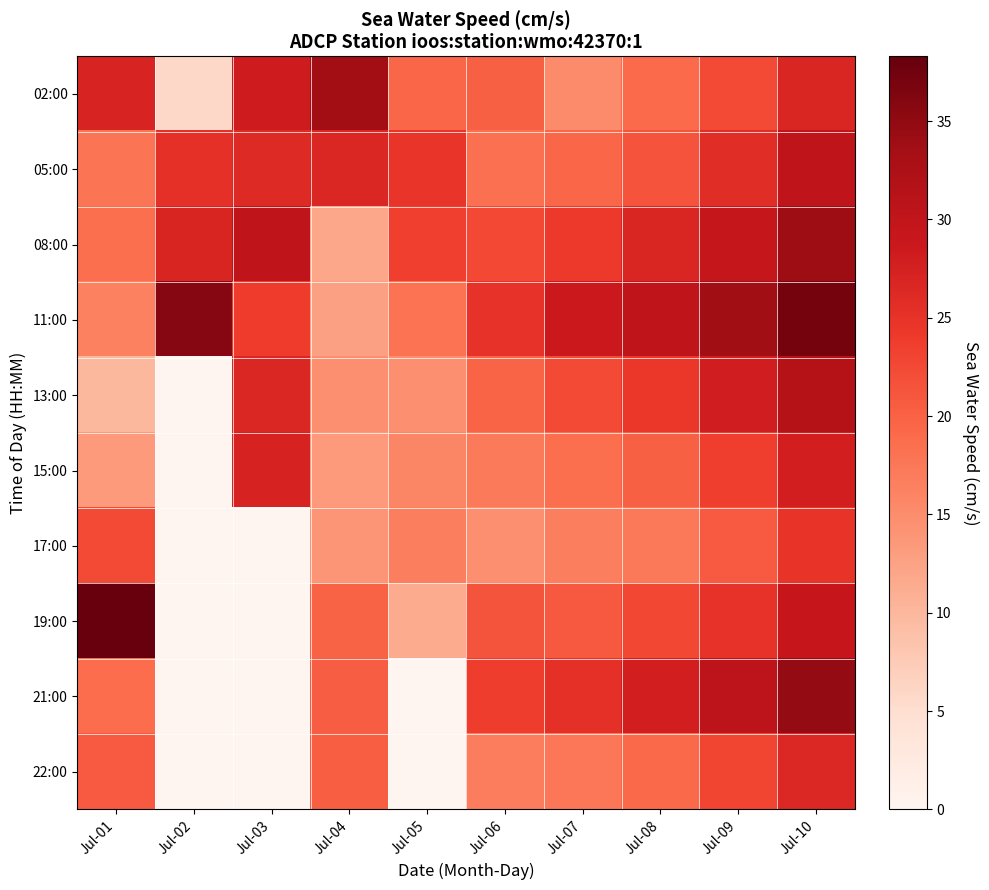

Rank the series at Jul-04 from lowest to highest value.

08:00, 11:00, 15:00, 17:00, 13:00, 19:00, 22:00, 21:00, 05:00, 02:00